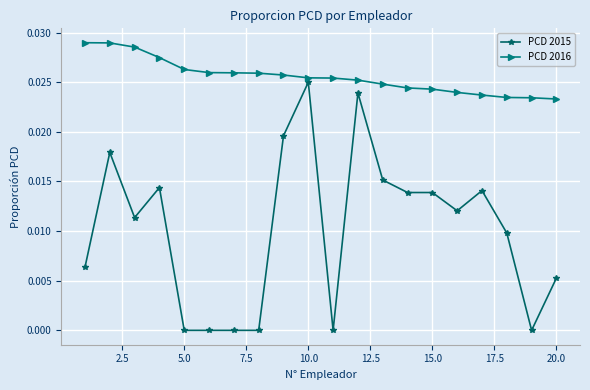

Count the PCD 2015 values in the range 0 to 1.

20